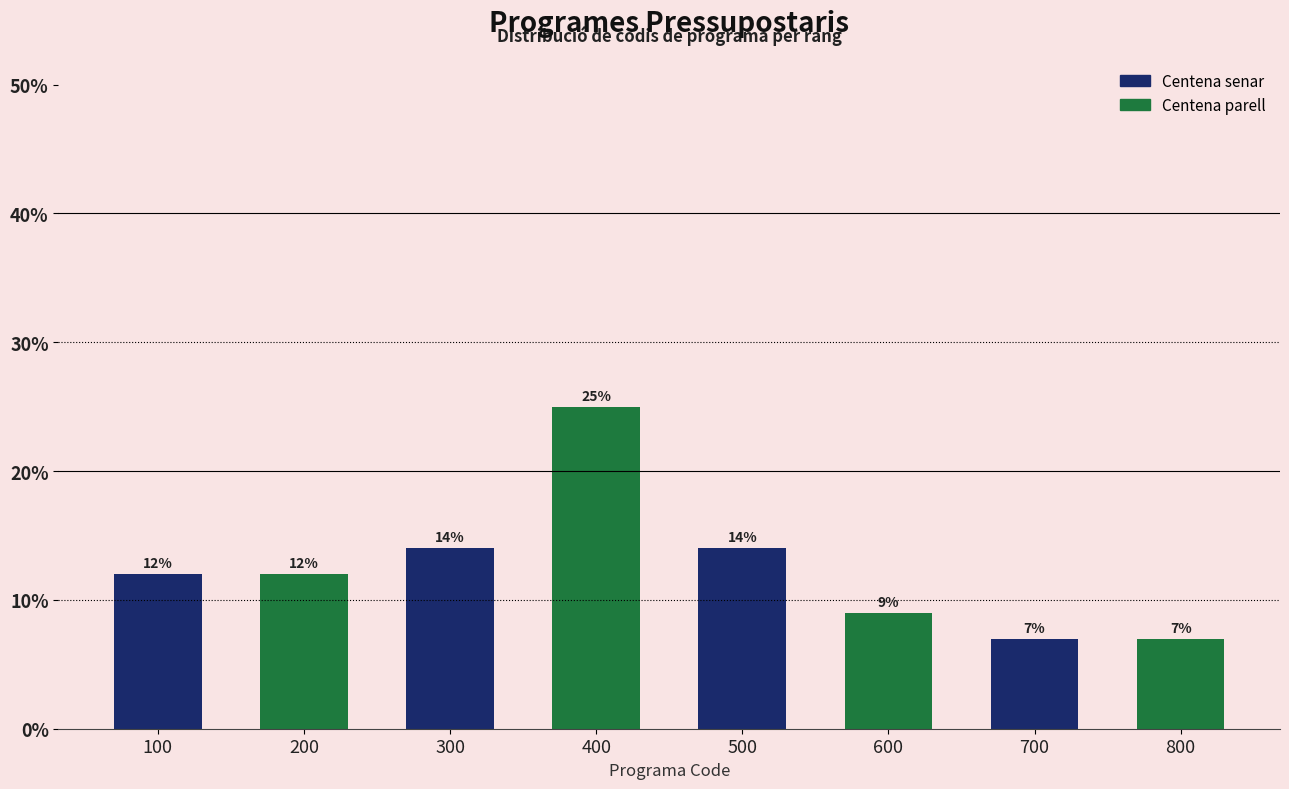

Reading right to left, what are all the values shown in this chart?

7.0	7.0	9.0	14.0	25.0	14.0	12.0	12.0